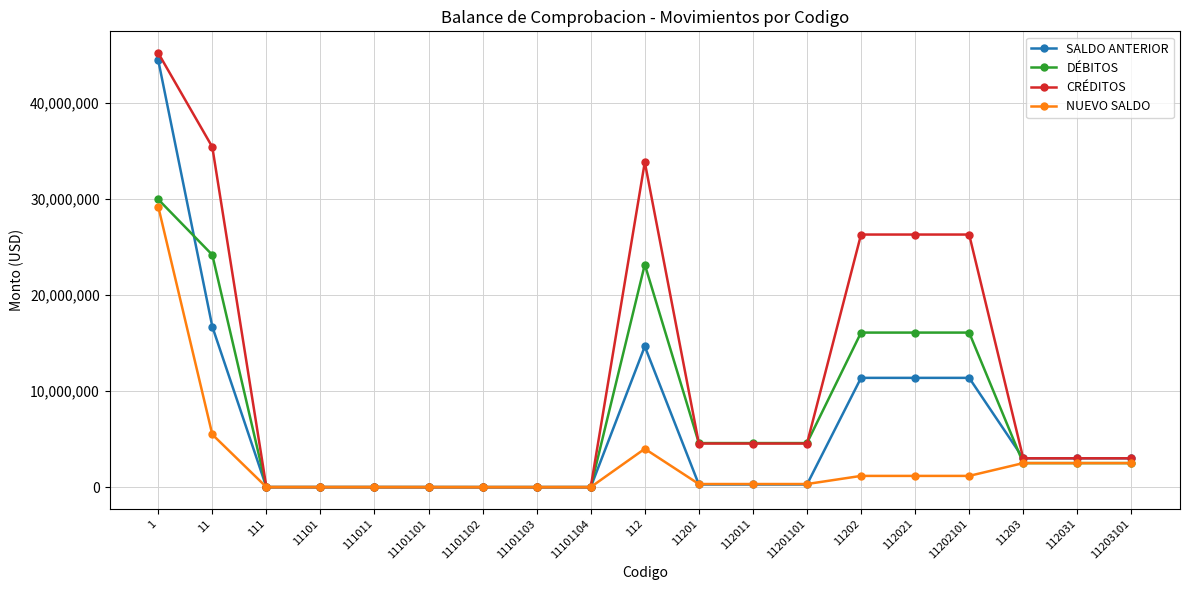

What is the difference between the maximum and minimum values in the DÉBITOS series?

29946976.4